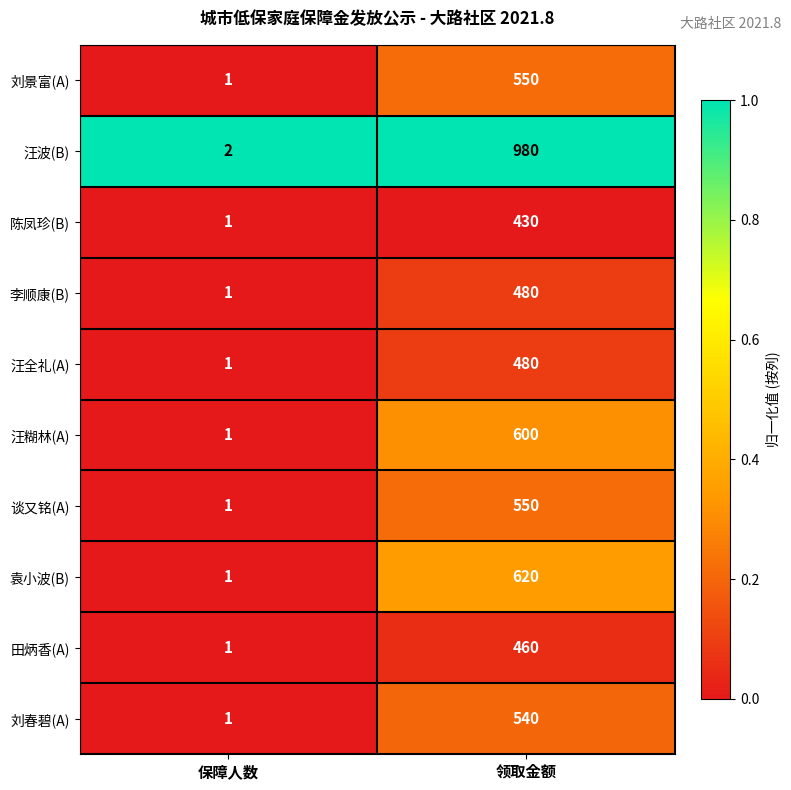

What is the greatest value displayed?

980